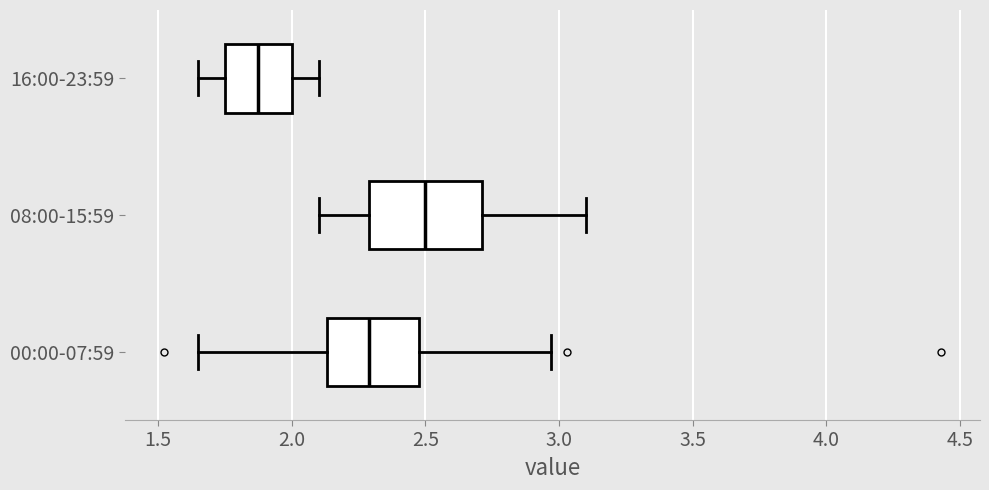

Reading bottom to top, transcribe this box plot: for each box, give where its median line is, the range the box spans, and where its two whiskers end, as read against the x-axis. The values are not printed on the chart, so give them approximately, as read against the axis.

00:00-07:59: median 2.30, box 2.15 to 2.50, whiskers 1.65 to 2.95
08:00-15:59: median 2.50, box 2.30 to 2.70, whiskers 2.10 to 3.10
16:00-23:59: median 1.90, box 1.75 to 2.00, whiskers 1.65 to 2.10